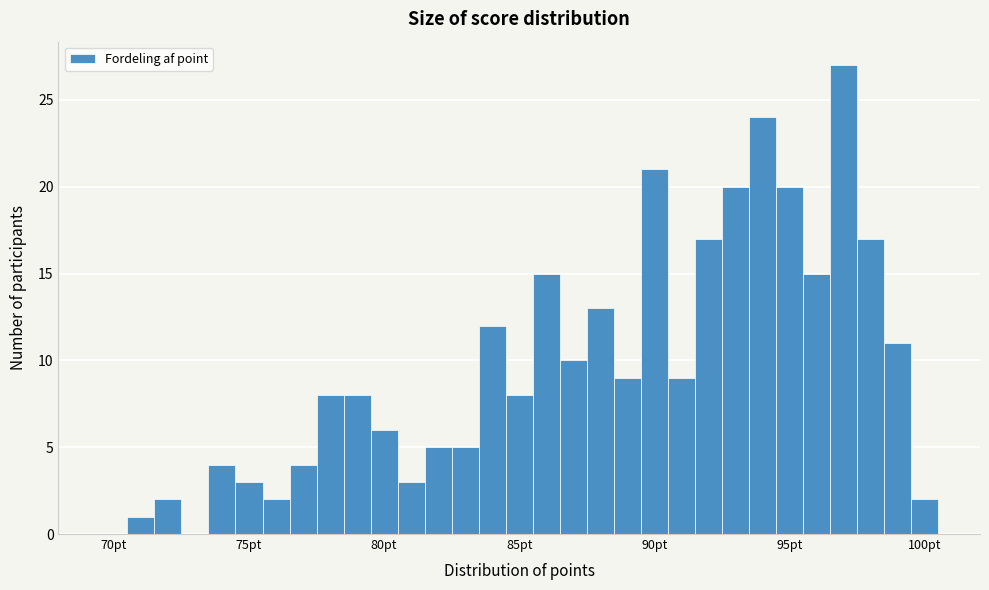

Around what value on the x-axis is the tallest bar? Give the approximate position of its centre, as read against the axis.

97.0